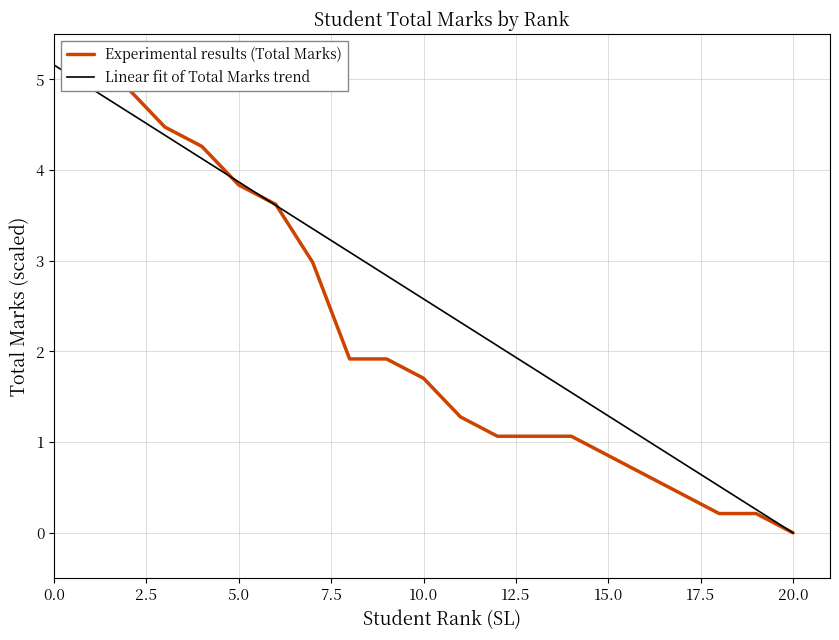

True or false: Linear fit of Total Marks trend has a value of 1.0 at 10.

False